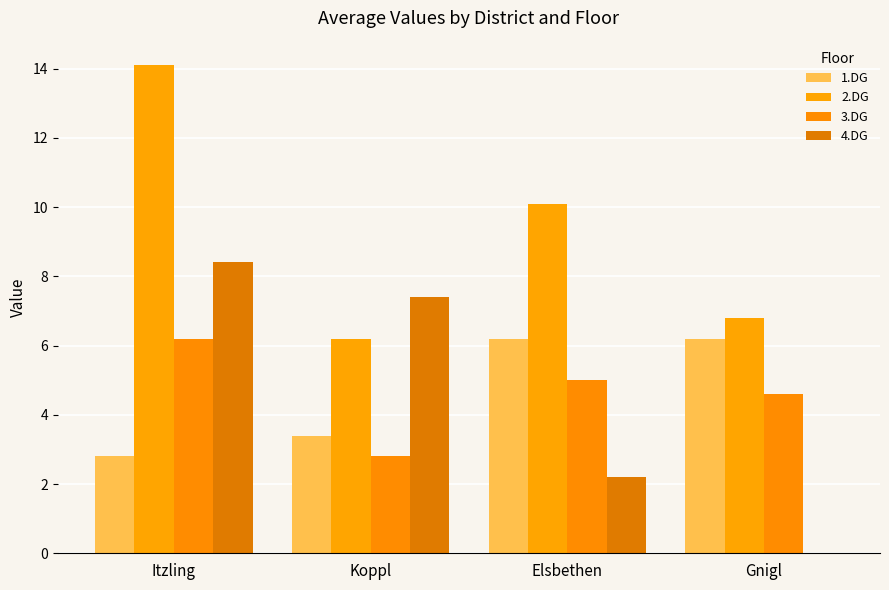

Rank the series by their maximum value, from highest to lowest.

2.DG, 4.DG, 1.DG, 3.DG